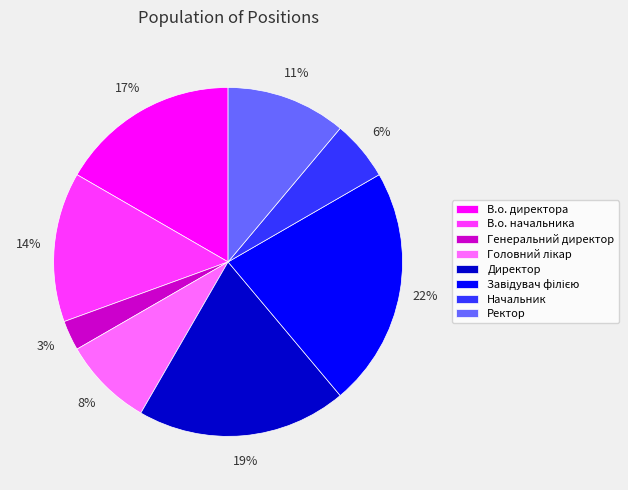

To the nearest percent, what percentage of the pie is Генеральний директор?

3%